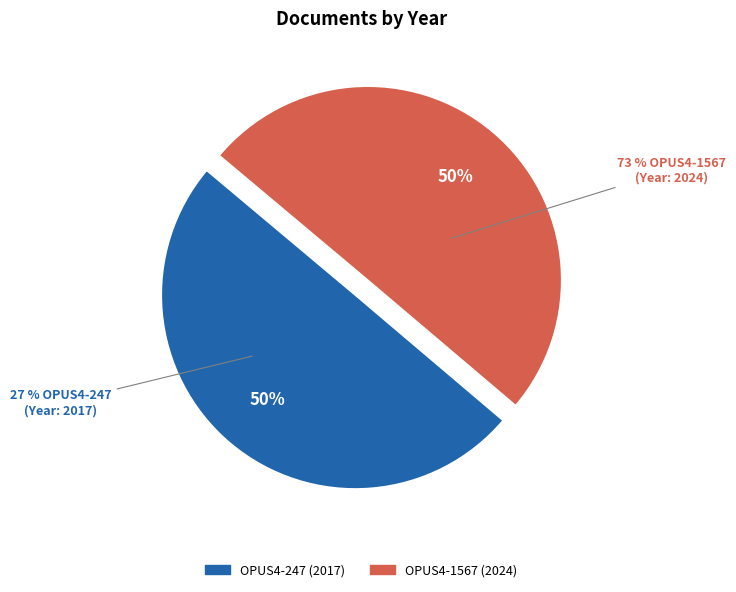

What portion of the pie excludes OPUS4-1567?

49.9%